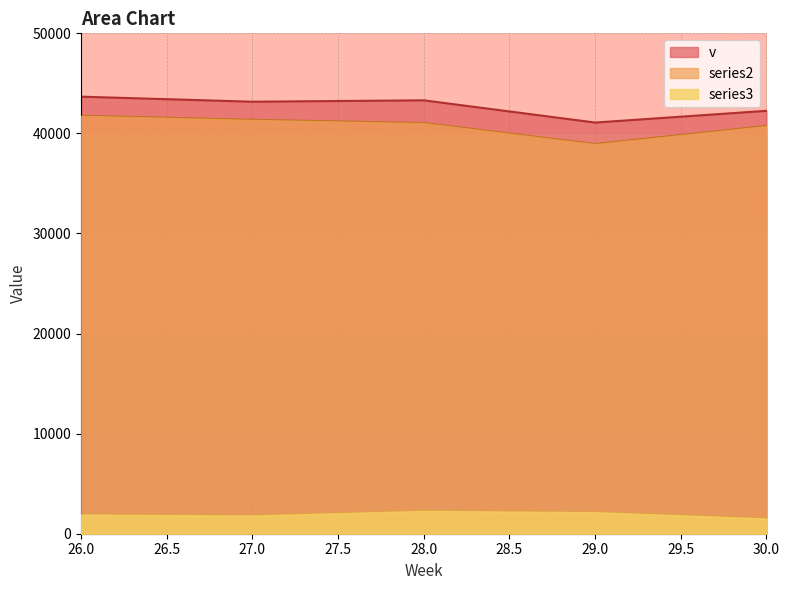

At which category is the sum across all series the highest?

26